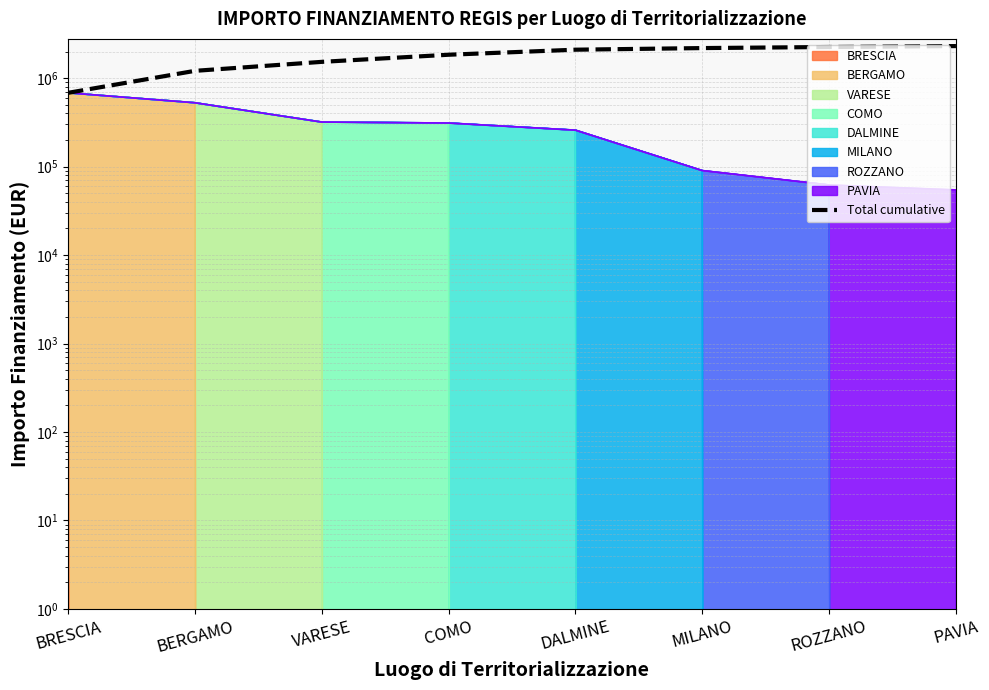

What is the change in value from BERGAMO to ROZZANO?

+1040924.9